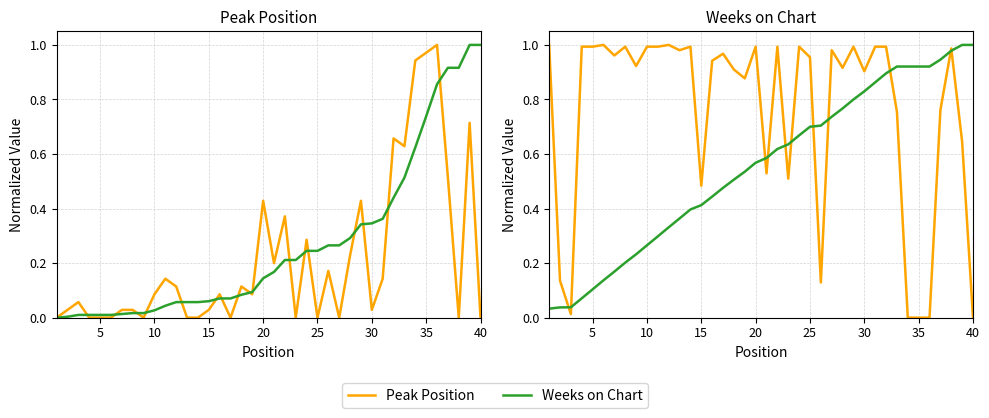

Which series has the largest total across all categories?

Peak Position